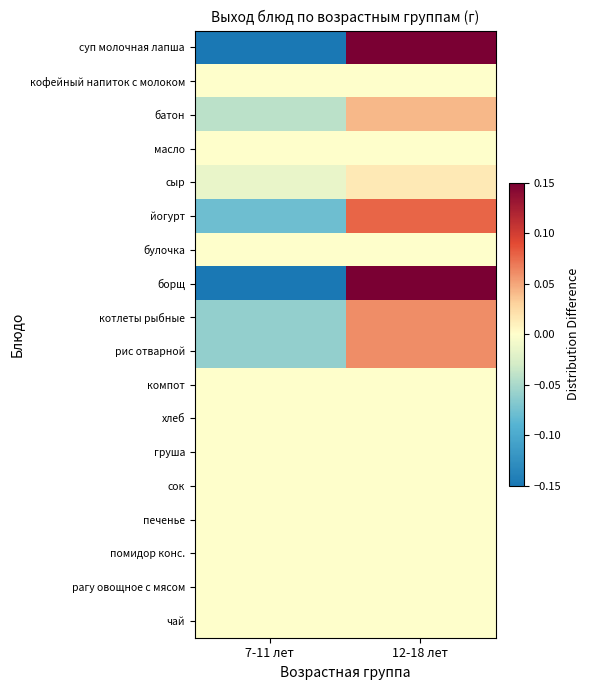

At which category does the chart reach its minimum across all series?

7-11 лет